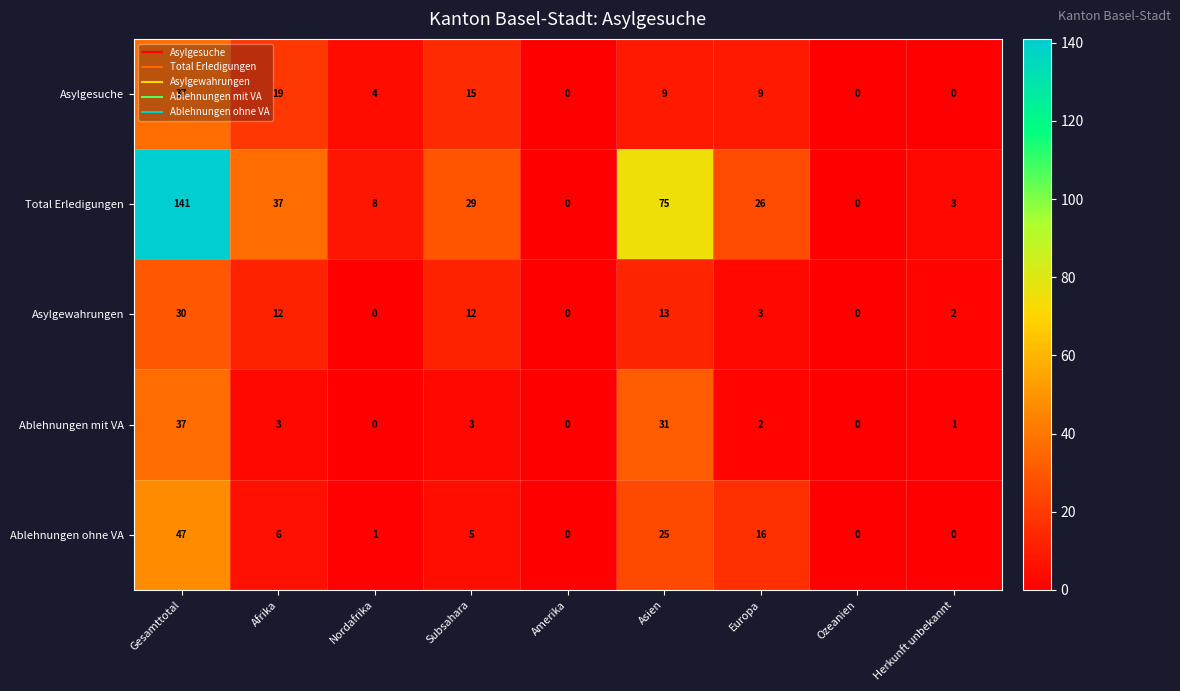

At which category is the sum across all series the highest?

Gesamttotal